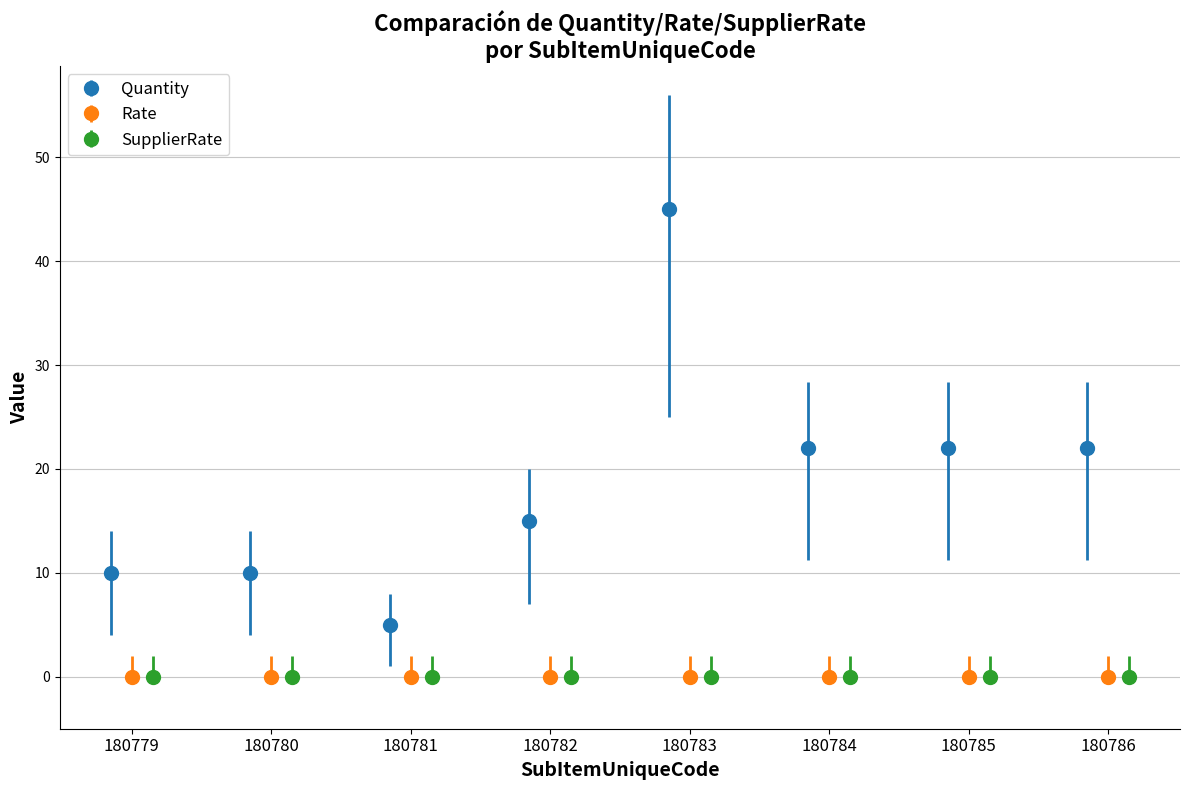

What is the average value of the Quantity series?

19